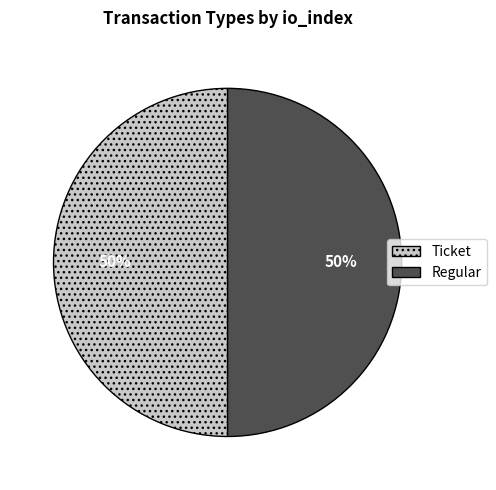

To the nearest percent, what is the average slice percentage?

50%